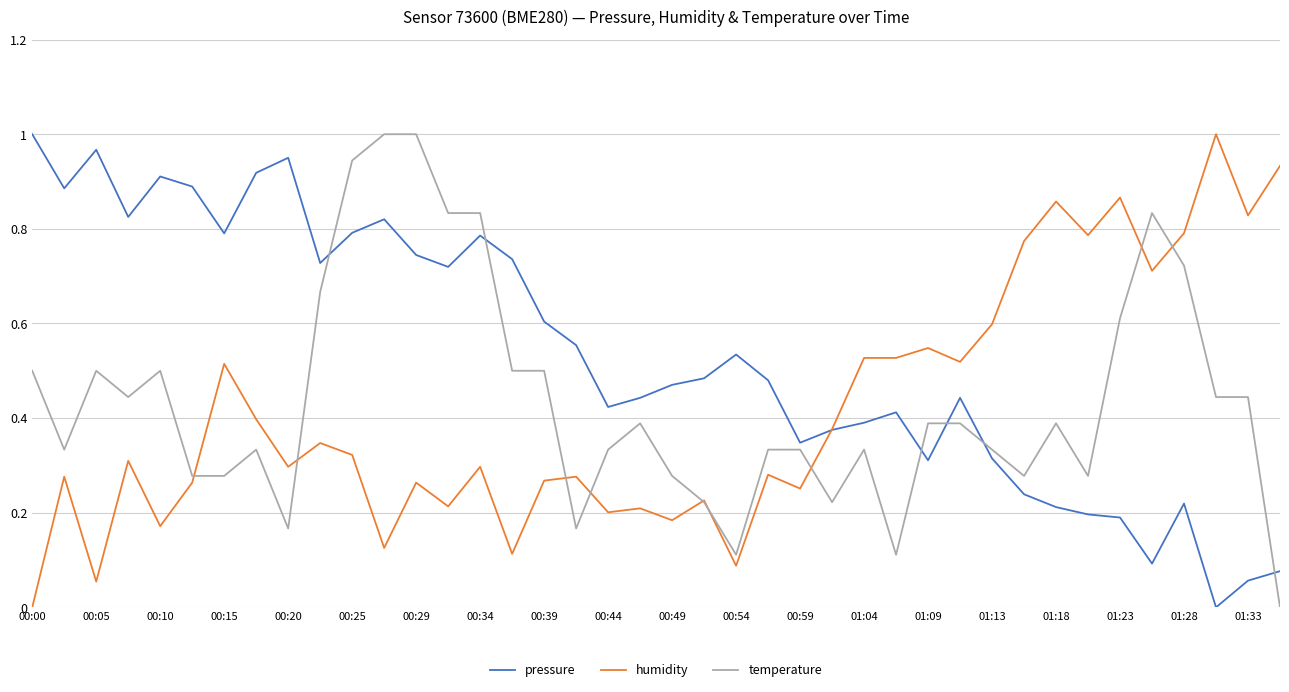

True or false: pressure and temperature cross at least once.

True